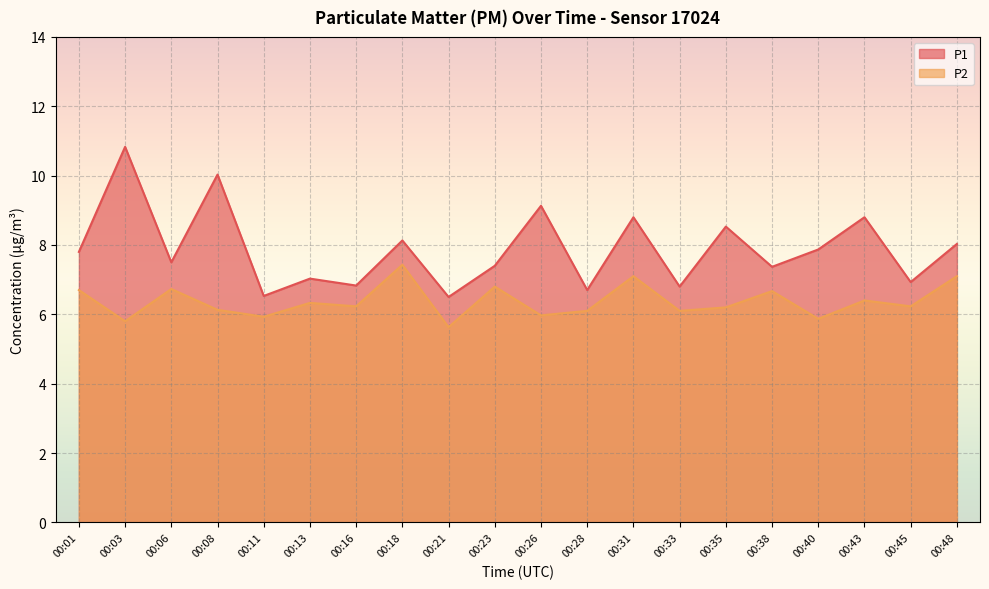

True or false: P1 has more than 0 points higher than both neighbors.

True